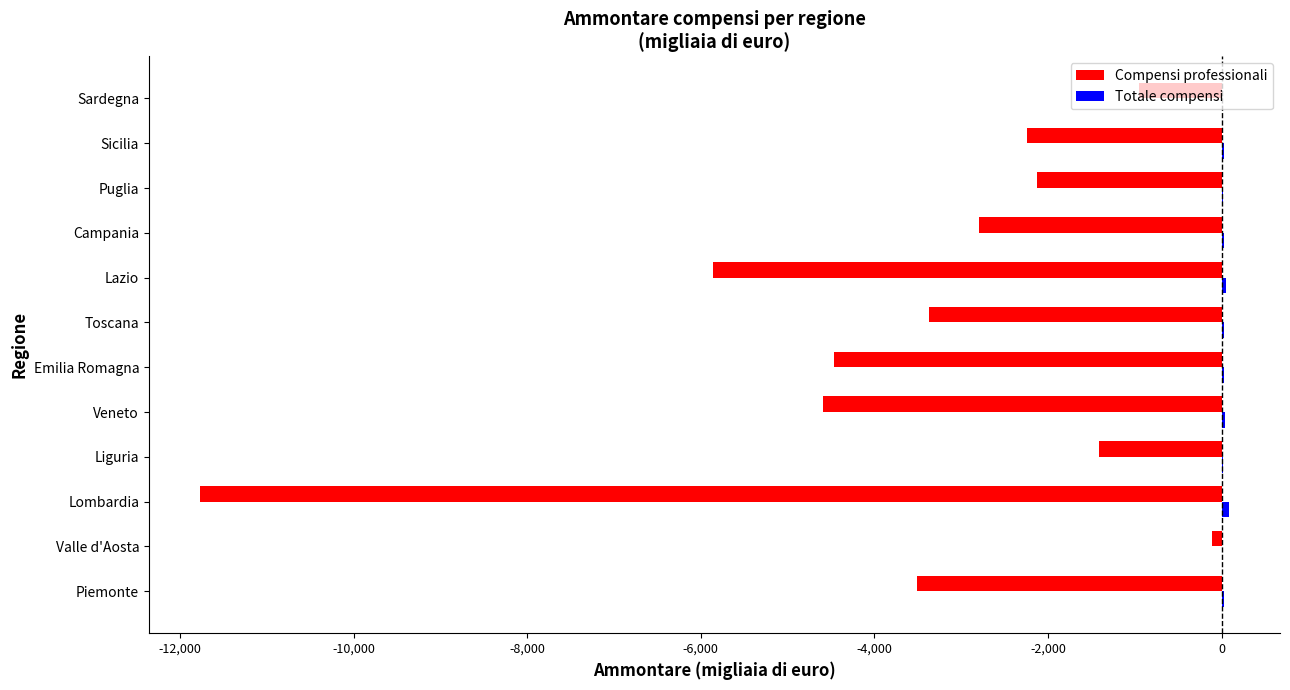

What is the value of the Compensi professionali bar at the 12th from the left?

-948463